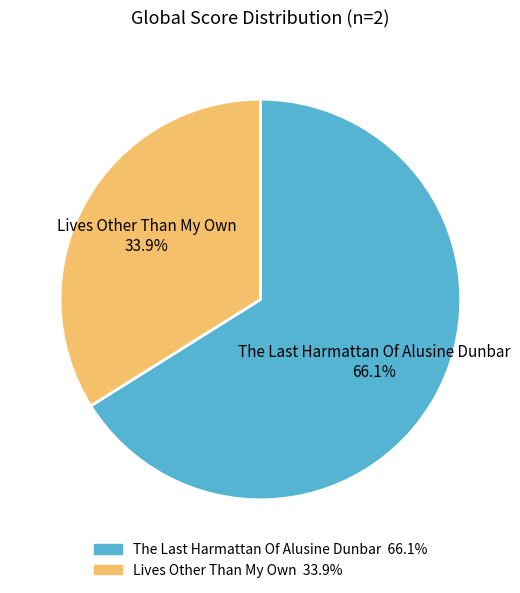

Which slice is the largest?

The Last Harmattan Of Alusine Dunbar